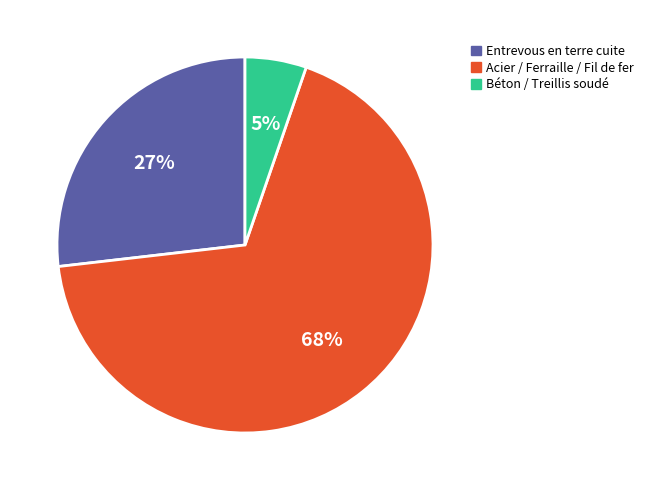

Which slice represents more than half of the pie?

Acier / Ferraille / Fil de fer